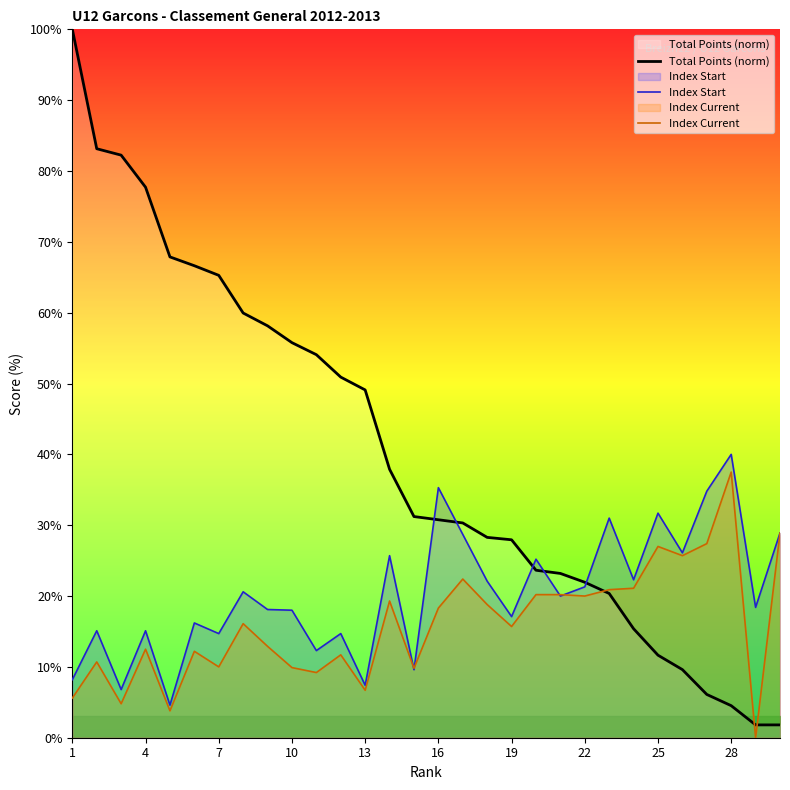

Reading left to right, extract all data points from this chart.

Total Points (norm): 100.0	83.1	82.2	77.7	67.9	66.6	65.3	60.0	58.1	55.8	54.1	50.9	49.1	37.9	31.2	30.8	30.3	28.3	27.9	23.6	23.2	21.9	20.4	15.4	11.7	9.6	6.1	4.5	1.8	1.8
Index Start: 8.2	15.1	6.8	15.1	4.6	16.2	14.7	20.6	18.1	18.0	12.3	14.7	7.4	25.7	9.6	35.3	28.7	22.1	17.1	25.2	20.0	21.3	31.0	22.3	31.7	26.1	34.8	40.0	18.4	28.9
Index Current: 5.6	10.7	4.8	12.5	3.8	12.2	10.0	16.1	12.9	9.9	9.2	11.7	6.7	19.3	9.8	18.3	22.4	18.8	15.7	20.2	20.2	20.0	20.9	21.1	27.0	25.7	27.4	37.5	0.0	28.9